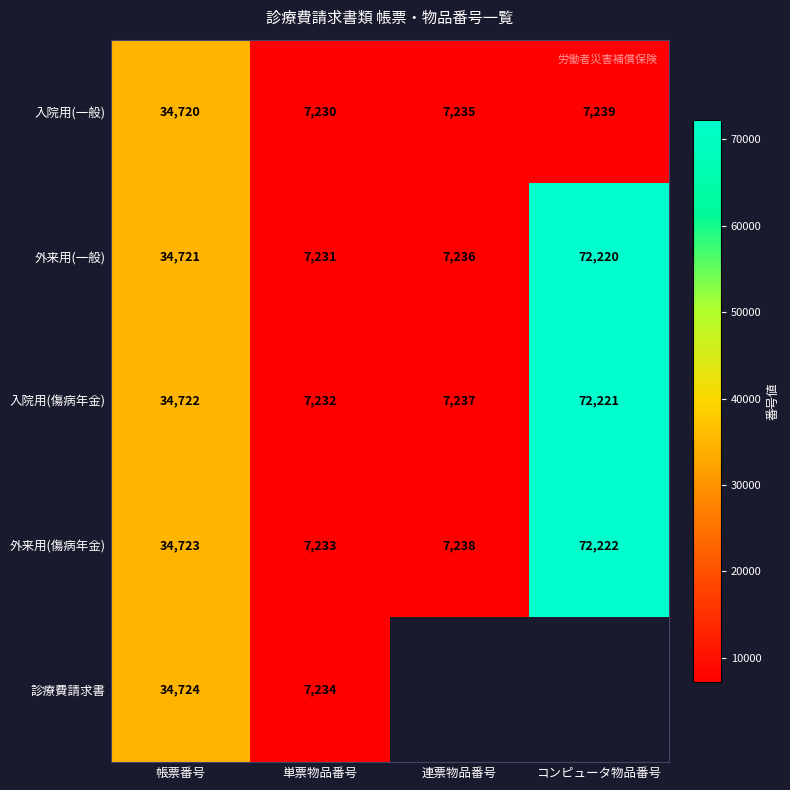

What is the difference between the maximum and minimum values in the 入院用(傷病年金) series?

64989